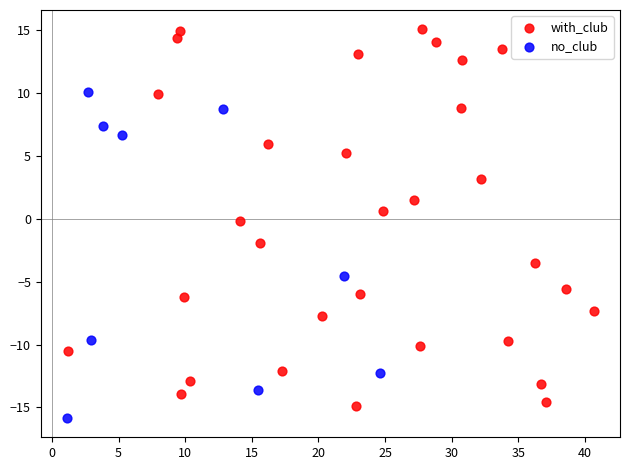

Which series contains the highest Y value?

with_club